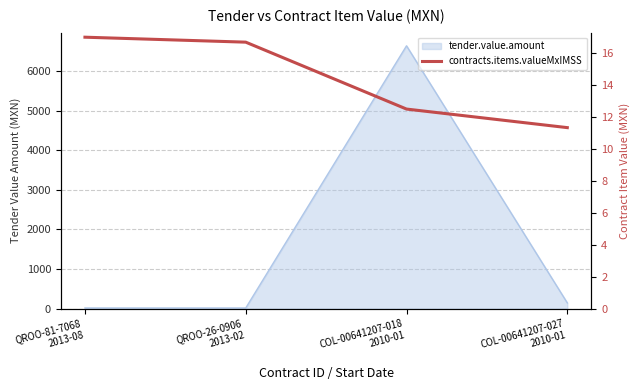

The value at QROO-81-7068
2013-08 is 7.5. True or false?

False